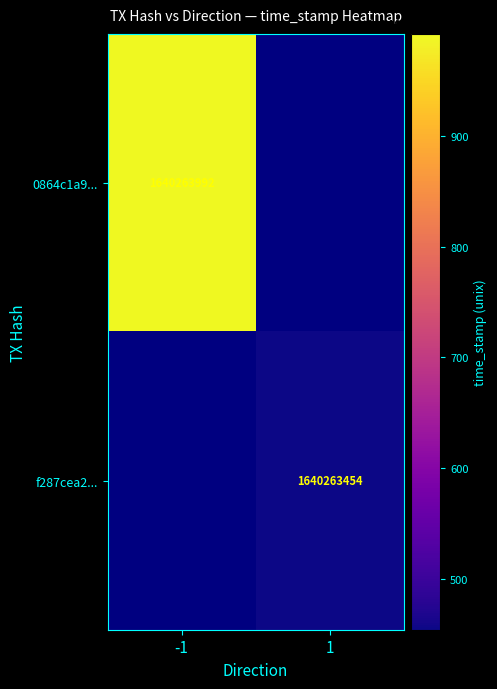

What is the average value of the f287cea25ea1bfd478f6c1ab0467ef17a4e67cd series?

820131728